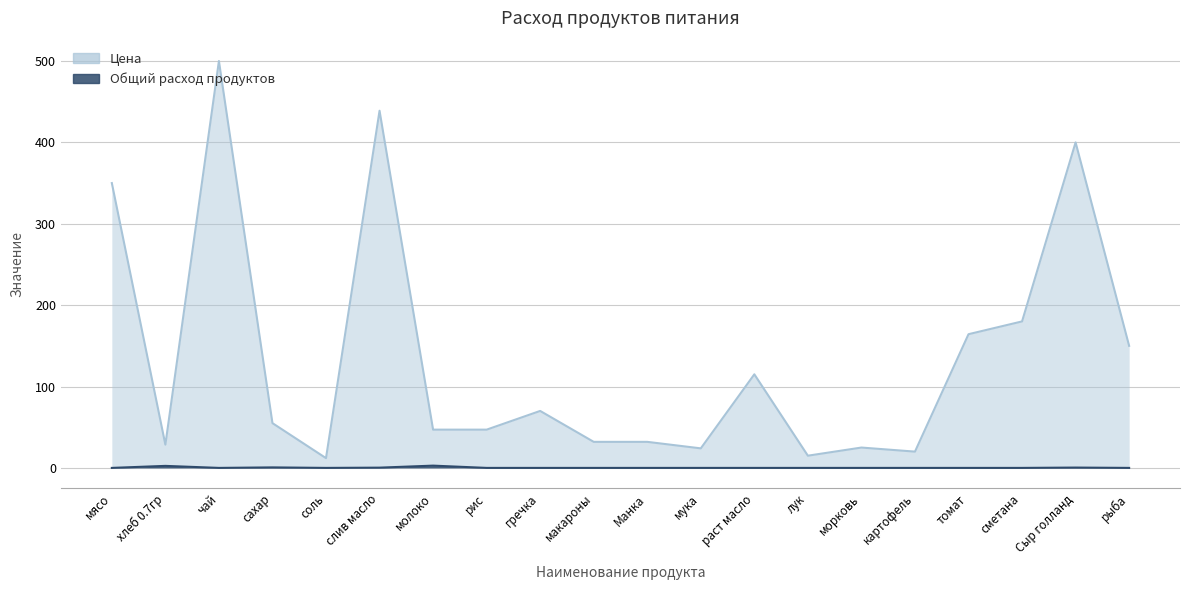

True or false: Общий расход продуктов has a value of 0.0 at мясо.

True